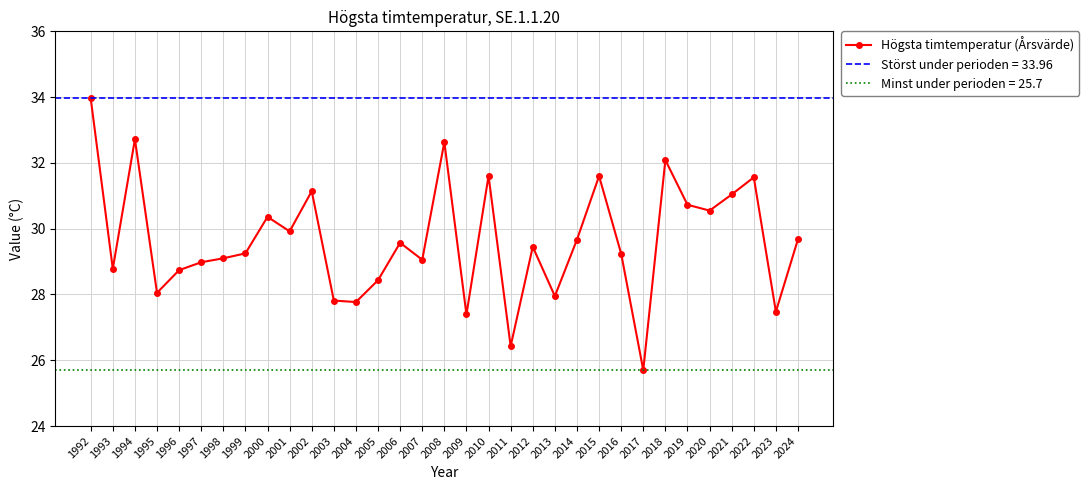

The value at 2008 is 48.9. True or false?

False